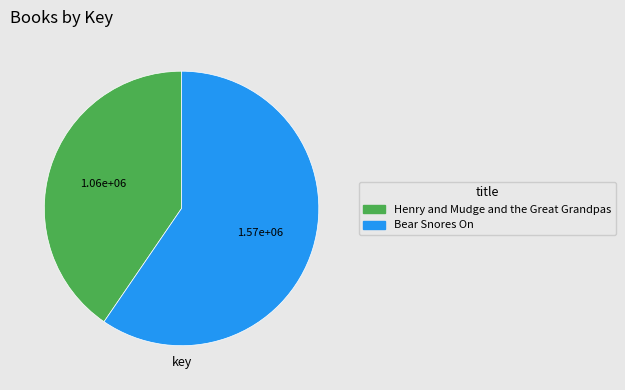

Does any single category account for the majority?

Yes